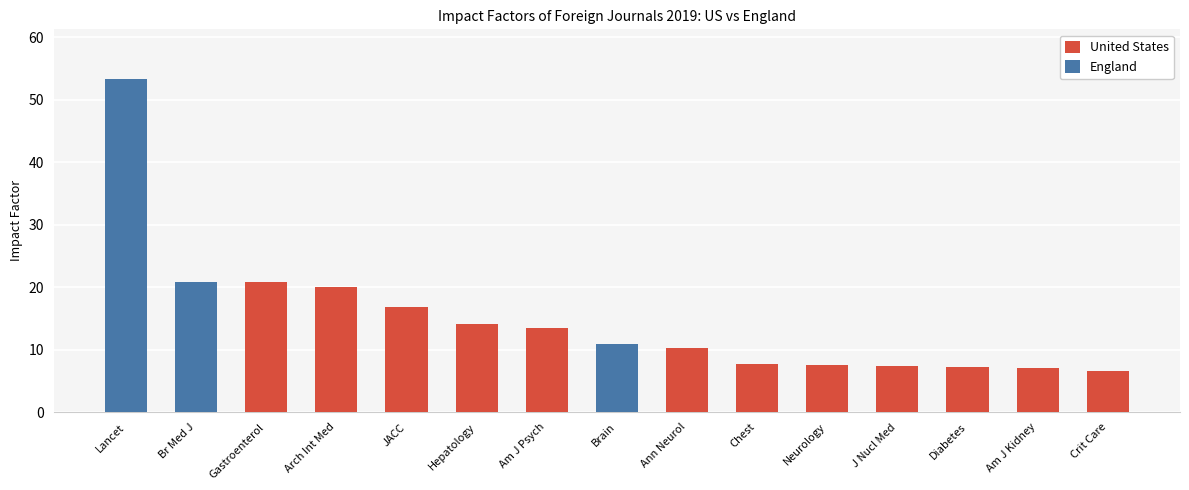

Which has a higher value, Chest or Diabetes?

Chest